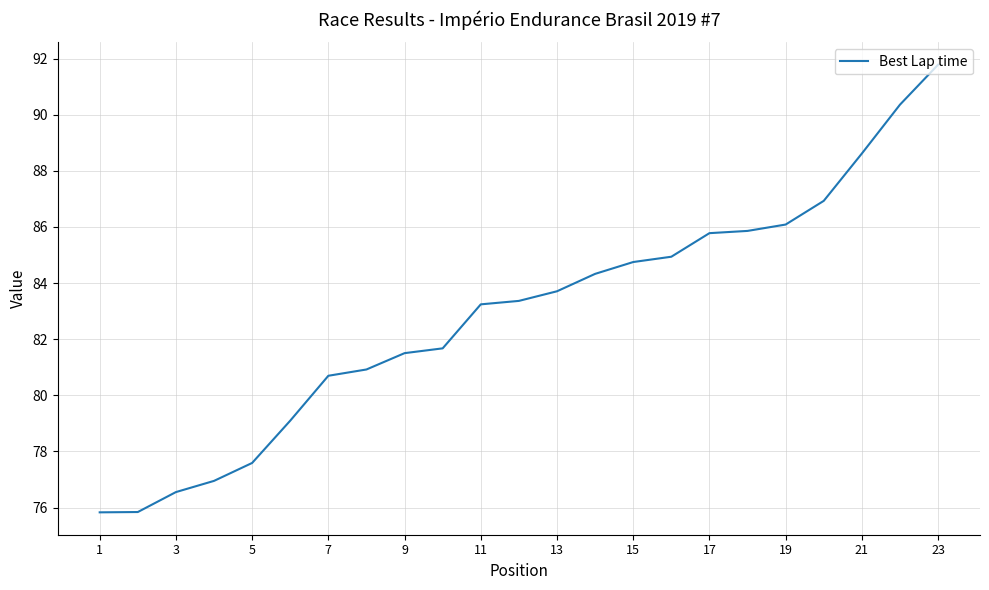

What is the maximum value shown in the chart?

91.8